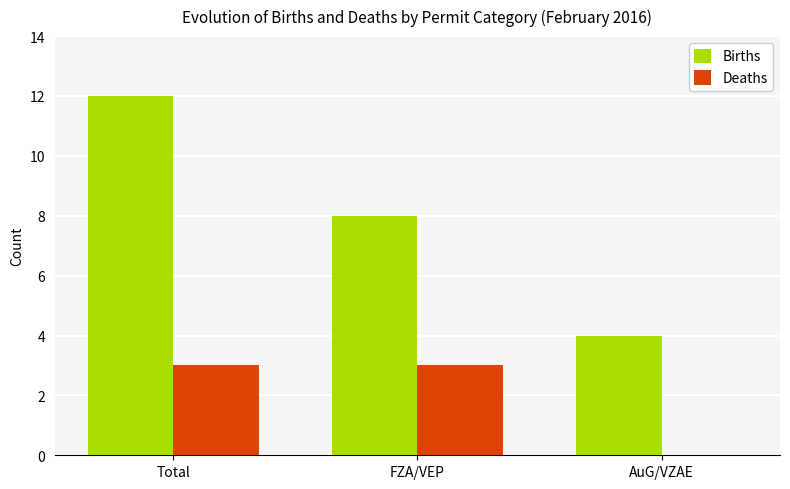

What is the total value across all series at FZA/VEP?

11